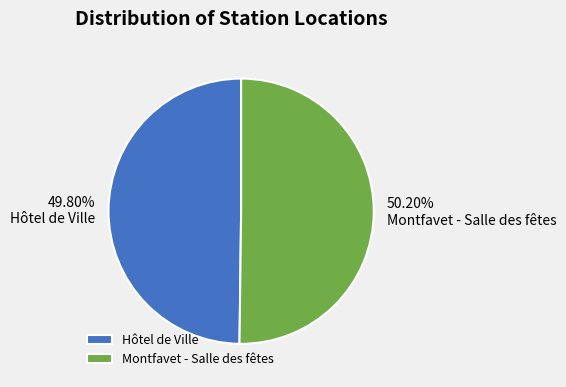

What percentage do Hôtel de Ville and Montfavet - Salle des fêtes together represent?

100.0%